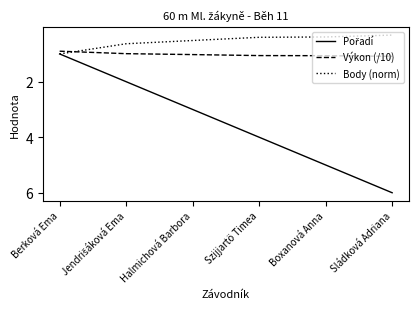

Which series ends up on top after the final intersection of Výkon (/10) and Body (norm)?

Výkon (/10)